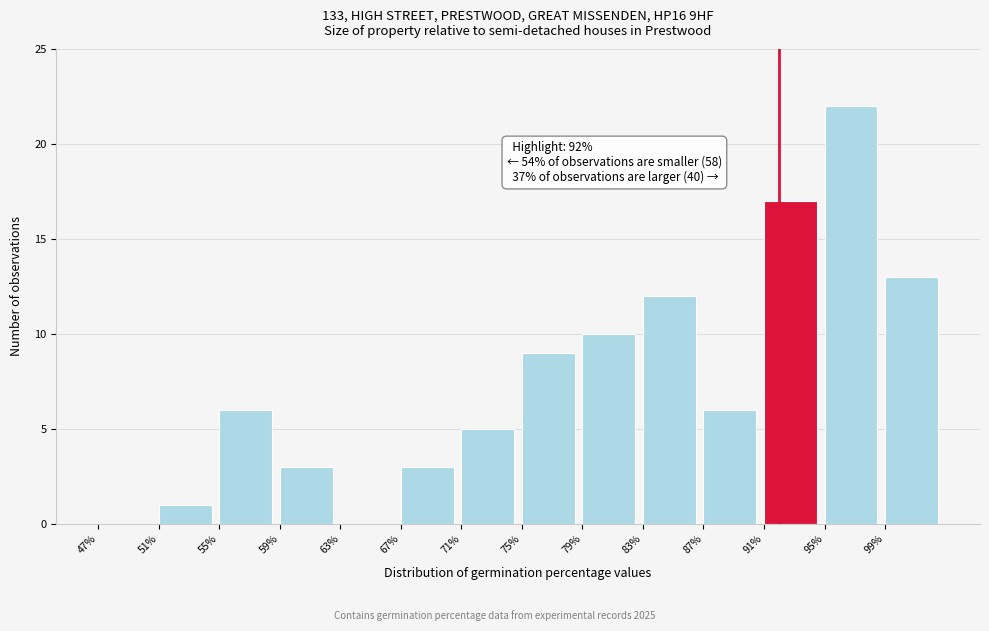

Which range on the x-axis has the tallest bar?

95 to 99